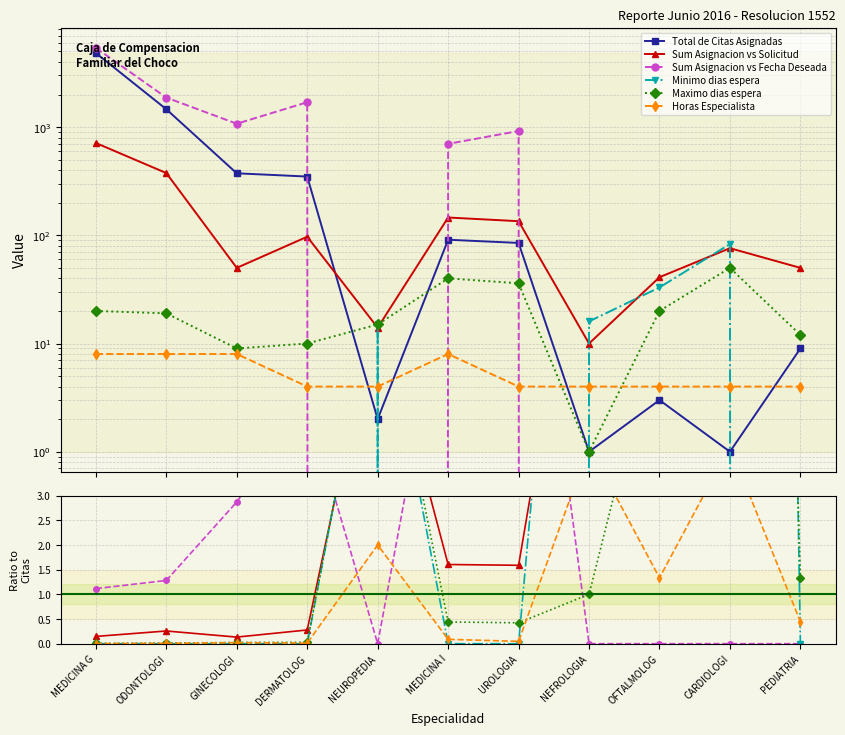

At how many categories does at least one series exceed 4715?

1